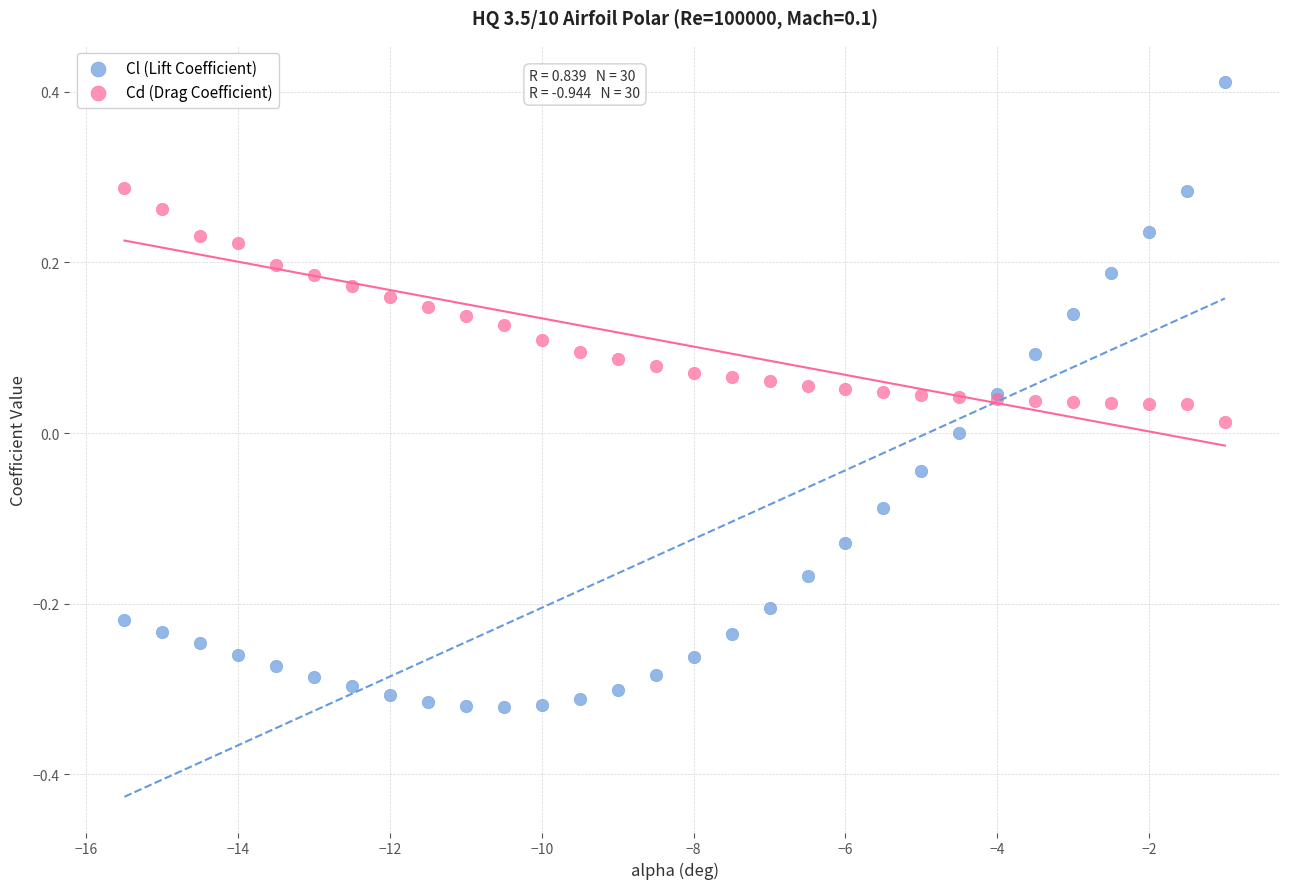

Which series has the widest spread of Y values?

Cl (Lift Coefficient)